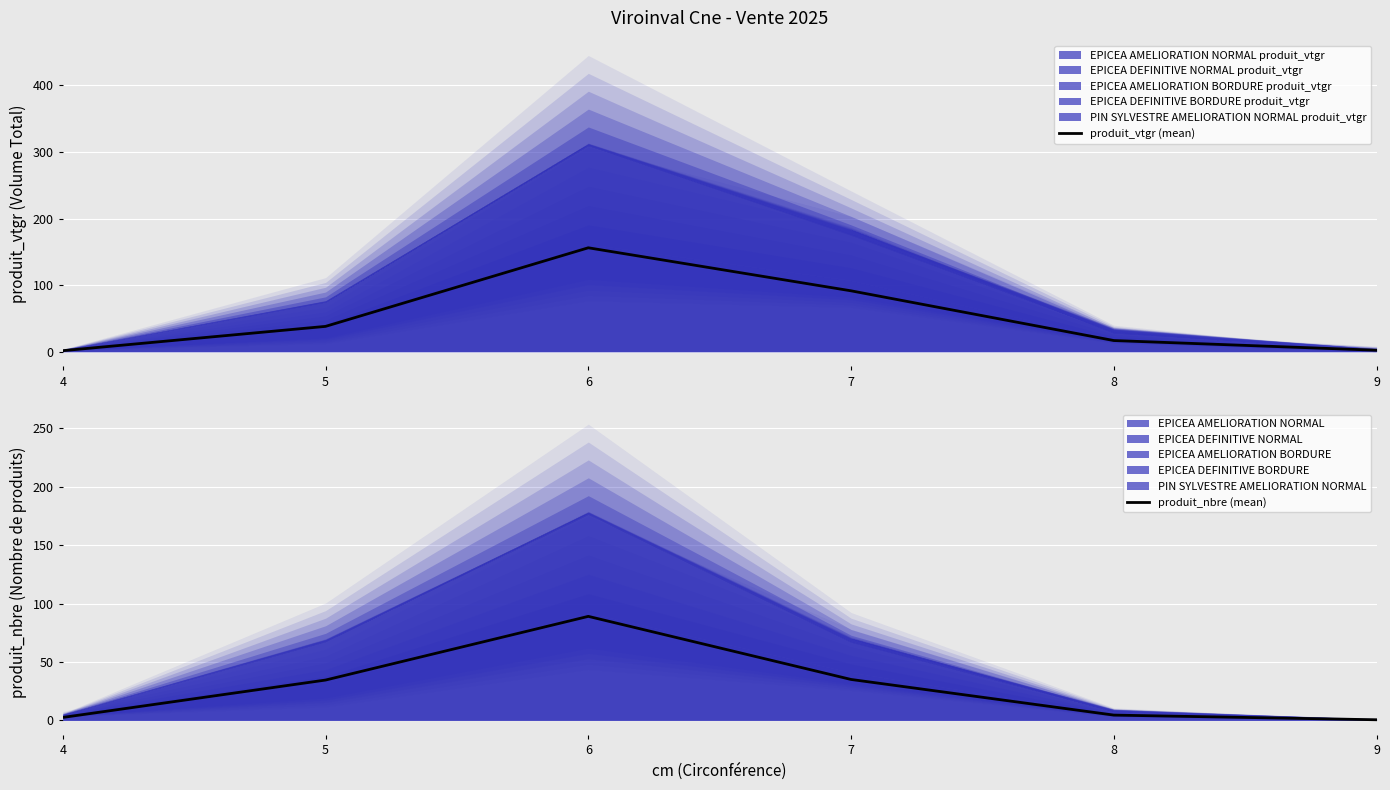

How many categories are shown in the chart?

6